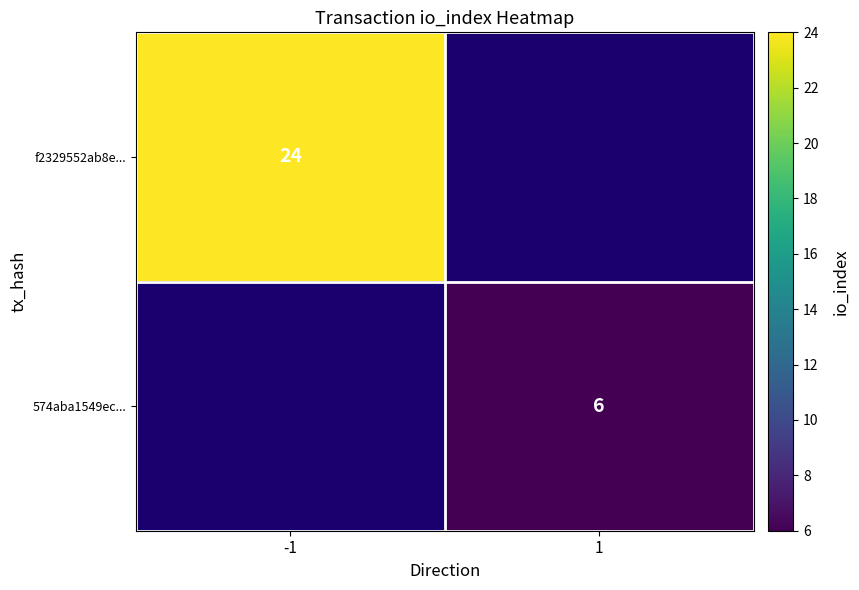

What is the minimum value shown in the chart?

6.0